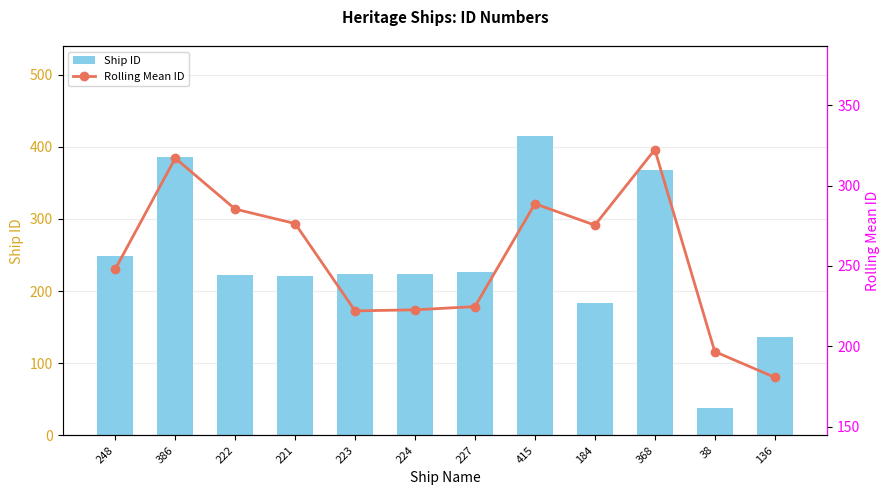

What is the difference between the second highest and second lowest values in the Rolling Mean ID series?

120.3